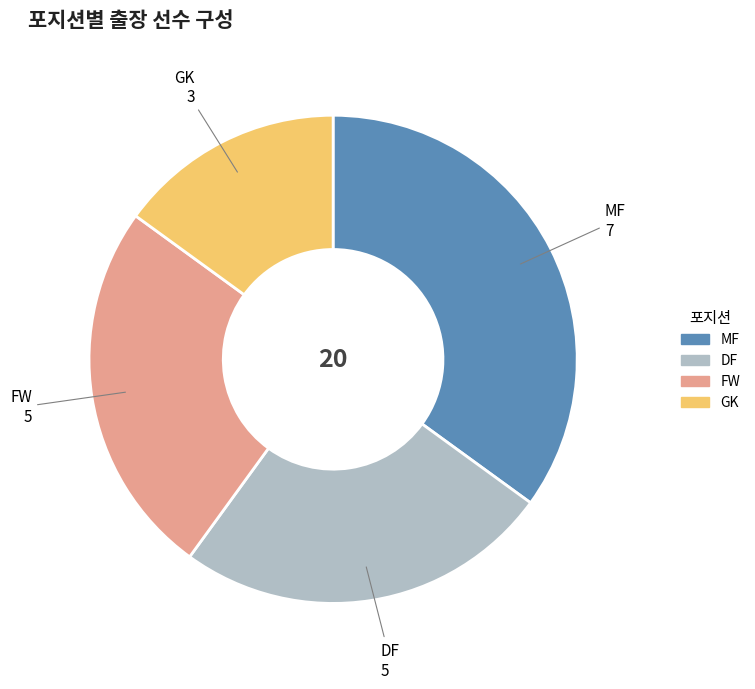

What is the smallest slice in the pie chart?

GK